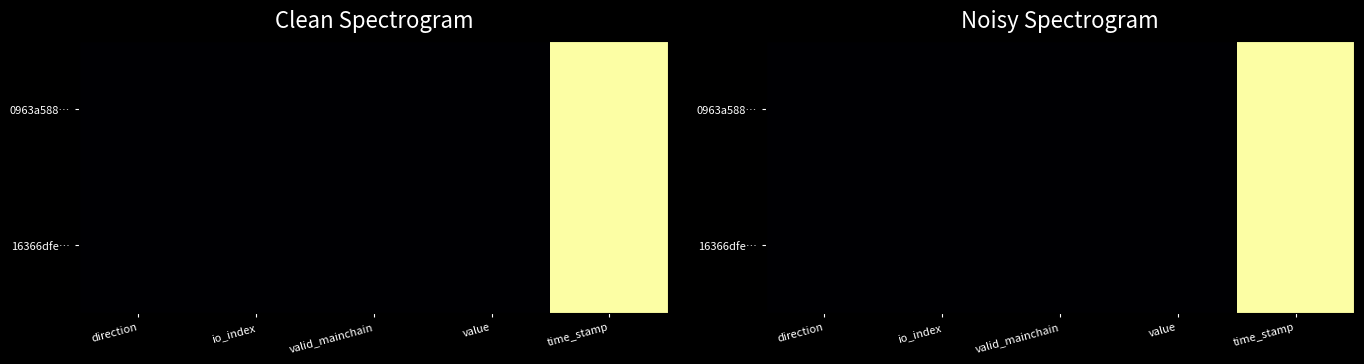

Count the number of categories in the chart.

5